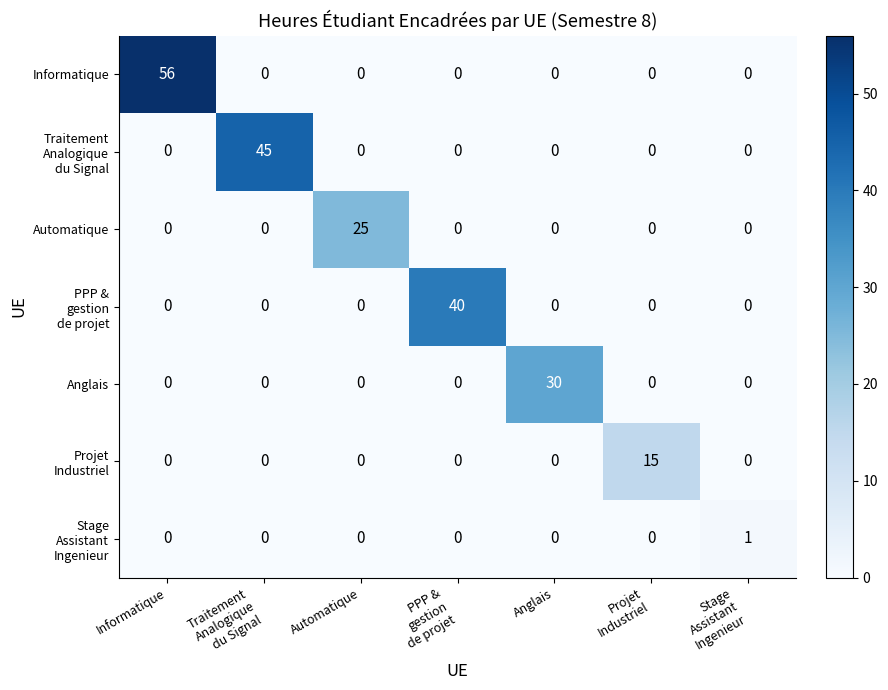

At which category is the sum across all series the highest?

Informatique